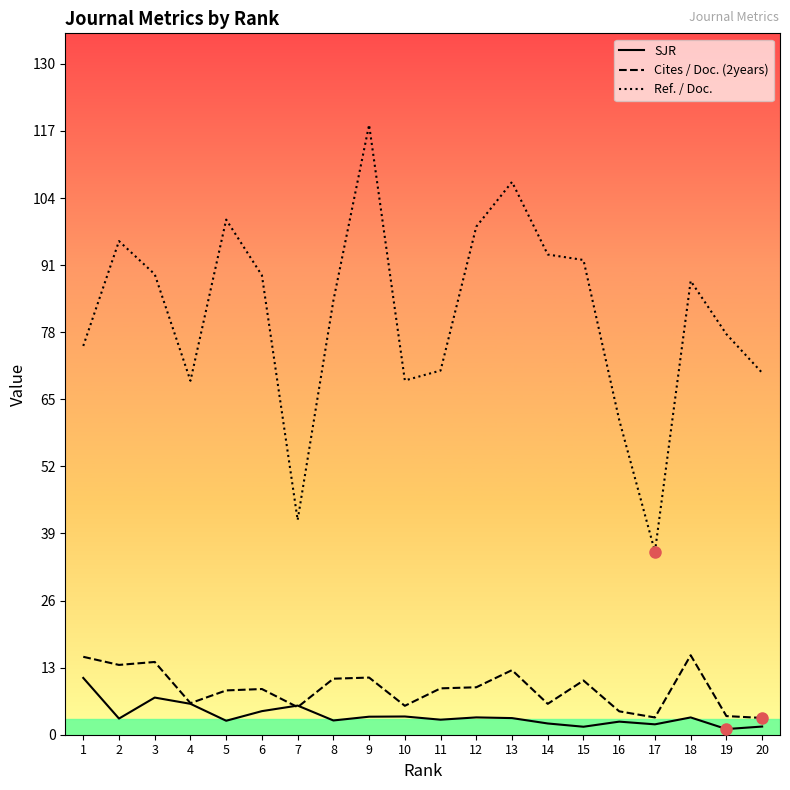

True or false: Ref. / Doc. and Cites / Doc. (2years) intersect in this chart.

False